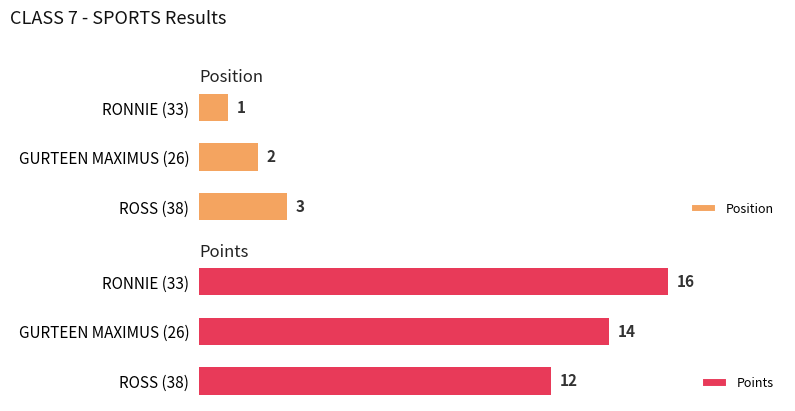

Which series has the largest total across all categories?

Points